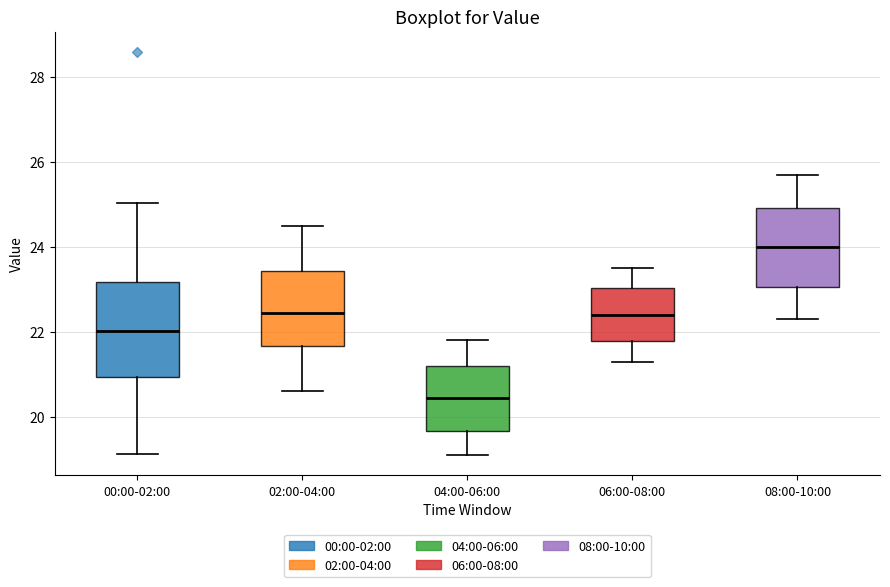

Reading left to right, transcribe this box plot: for each box, give where its median line is, the range the box spans, and where its two whiskers end, as read against the y-axis. The values are not printed on the chart, so give them approximately, as read against the axis.

00:00-02:00: median 22.0, box 21.0 to 23.2, whiskers 19.2 to 25.0
02:00-04:00: median 22.4, box 21.6 to 23.4, whiskers 20.6 to 24.6
04:00-06:00: median 20.4, box 19.6 to 21.2, whiskers 19.2 to 21.8
06:00-08:00: median 22.4, box 21.8 to 23.0, whiskers 21.4 to 23.6
08:00-10:00: median 24.0, box 23.0 to 25.0, whiskers 22.4 to 25.8